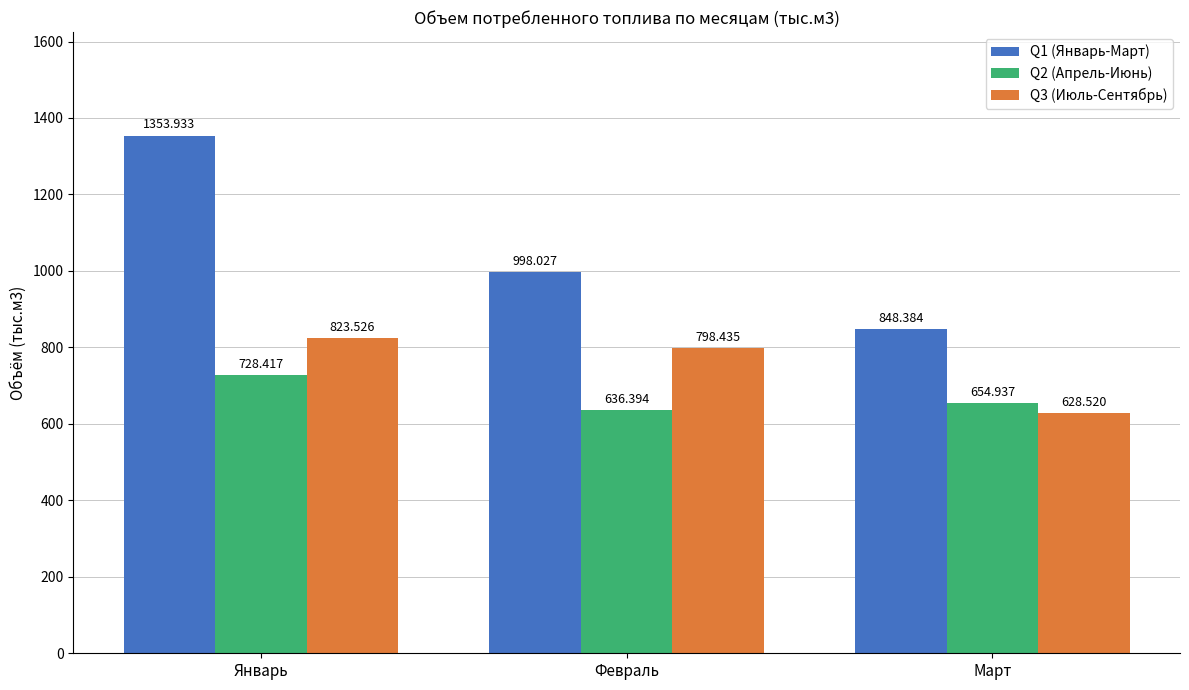

How many data points in Q3 (Июль-Сентябрь) are less than 798?

1